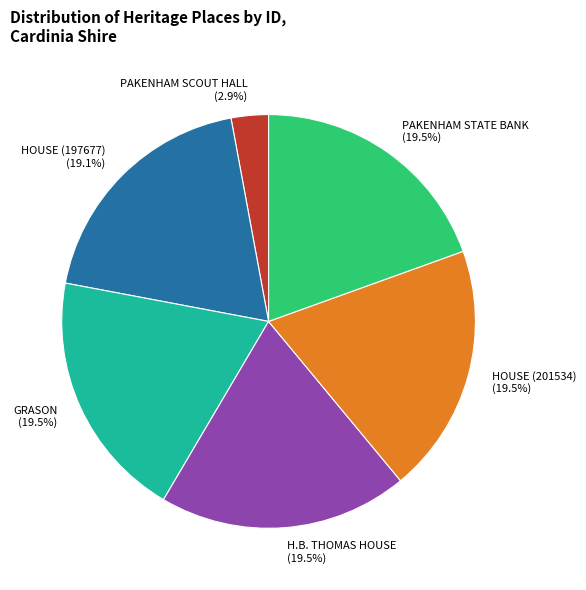

The PAKENHAM SCOUT HALL slice represents 14% of the pie. True or false?

False